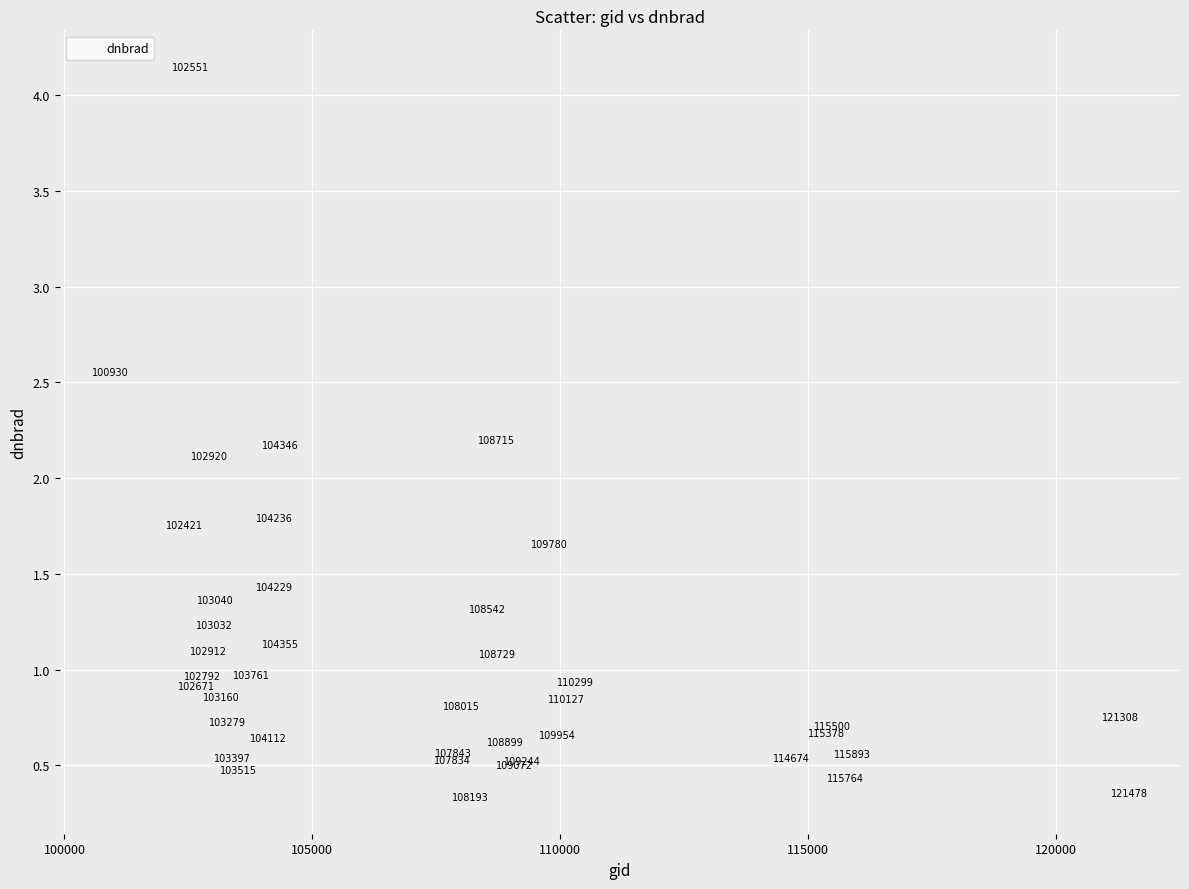

What Y value in the scatter plot is closest to 2?

2.1